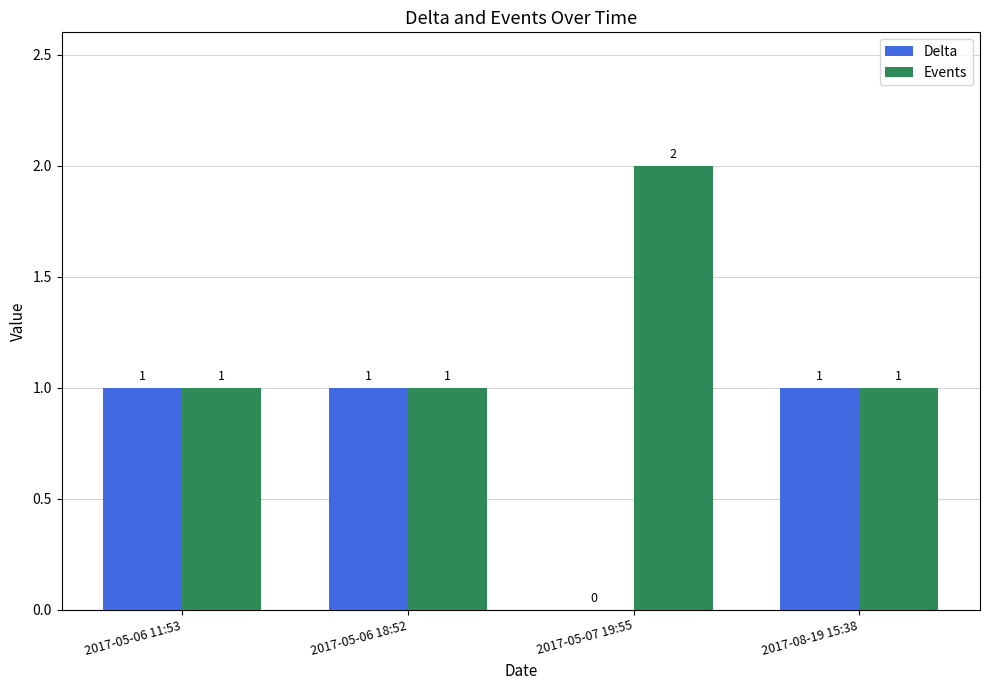

Where is Delta nearest to the value 0?

2017-05-07 19:55